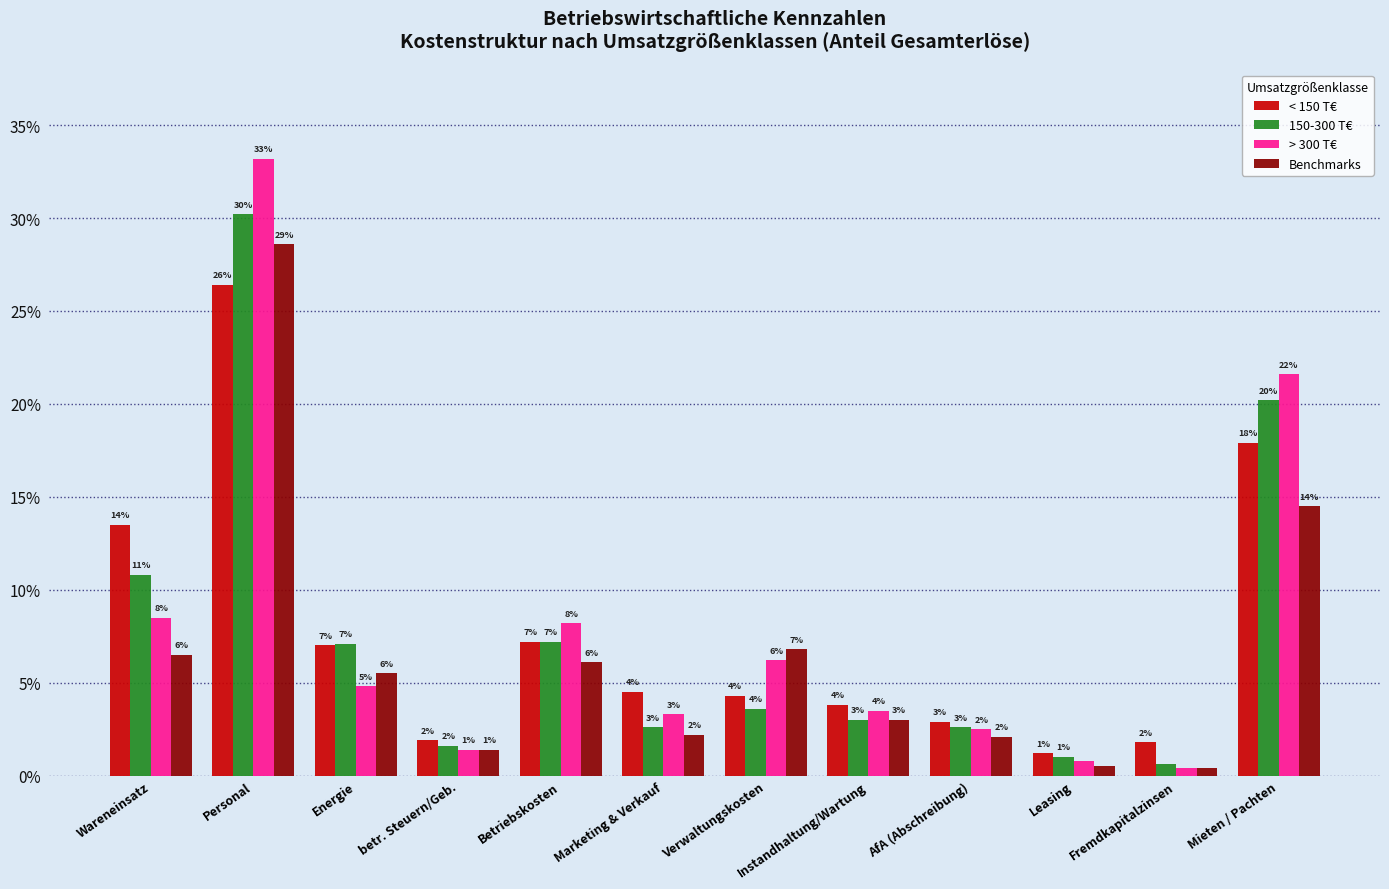

Reading right to left, what are all the values shown in this chart?

< 150 T€: Mieten / Pachten=0.2	Fremdkapitalzinsen=0.0	Leasing=0.0	AfA (Abschreibung)=0.0	Instandhaltung/Wartung=0.0	Verwaltungskosten=0.0	Marketing & Verkauf=0.0	Betriebskosten=0.1	betr. Steuern/Geb.=0.0	Energie=0.1	Personal=0.3	Wareneinsatz=0.1
150-300 T€: Mieten / Pachten=0.2	Fremdkapitalzinsen=0.0	Leasing=0.0	AfA (Abschreibung)=0.0	Instandhaltung/Wartung=0.0	Verwaltungskosten=0.0	Marketing & Verkauf=0.0	Betriebskosten=0.1	betr. Steuern/Geb.=0.0	Energie=0.1	Personal=0.3	Wareneinsatz=0.1
> 300 T€: Mieten / Pachten=0.2	Fremdkapitalzinsen=0.0	Leasing=0.0	AfA (Abschreibung)=0.0	Instandhaltung/Wartung=0.0	Verwaltungskosten=0.1	Marketing & Verkauf=0.0	Betriebskosten=0.1	betr. Steuern/Geb.=0.0	Energie=0.0	Personal=0.3	Wareneinsatz=0.1
Benchmarks: Mieten / Pachten=0.1	Fremdkapitalzinsen=0.0	Leasing=0.0	AfA (Abschreibung)=0.0	Instandhaltung/Wartung=0.0	Verwaltungskosten=0.1	Marketing & Verkauf=0.0	Betriebskosten=0.1	betr. Steuern/Geb.=0.0	Energie=0.1	Personal=0.3	Wareneinsatz=0.1